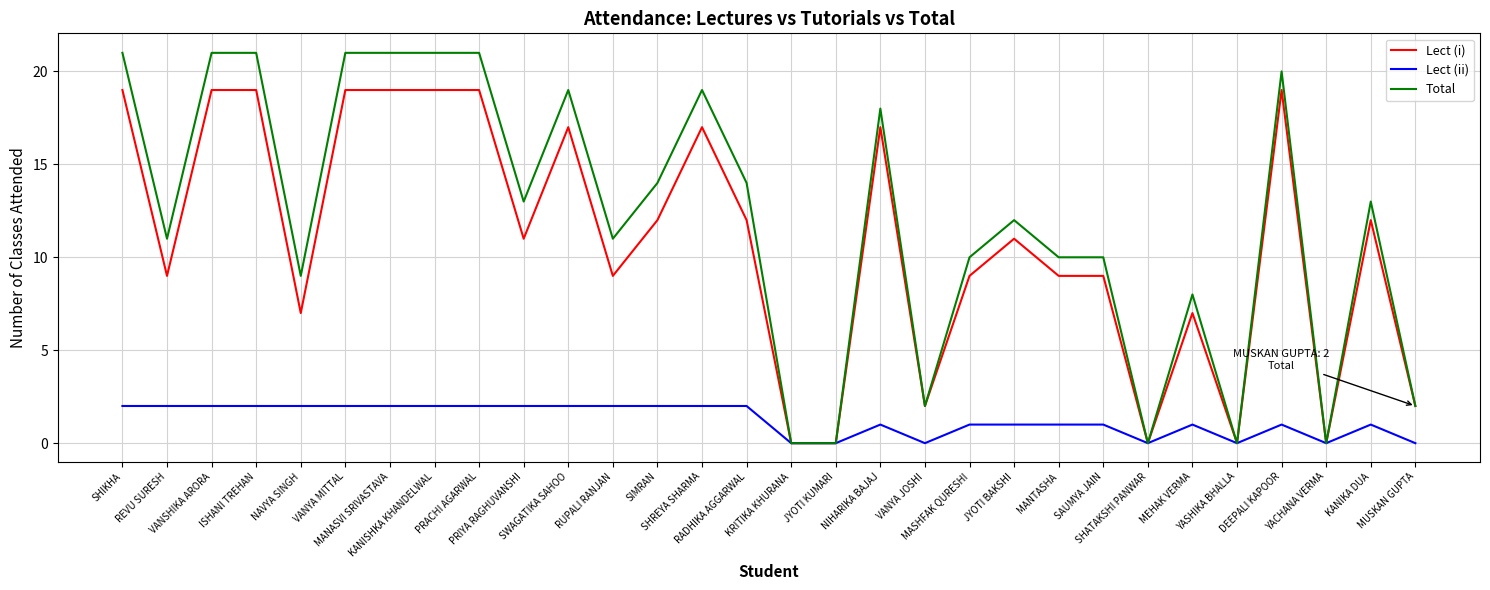

Which series has the largest total across all categories?

Total